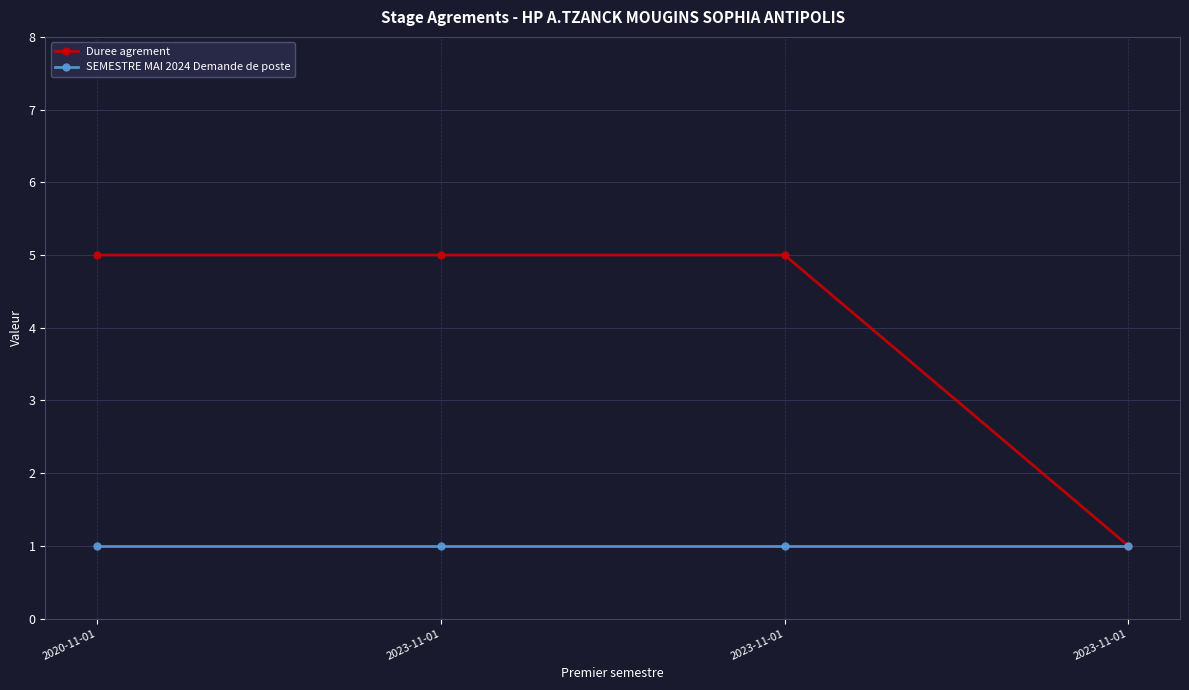

List the labels in order of Duree agrement value, smallest first.

2023-11-01, 2020-11-01, 2023-11-01, 2023-11-01